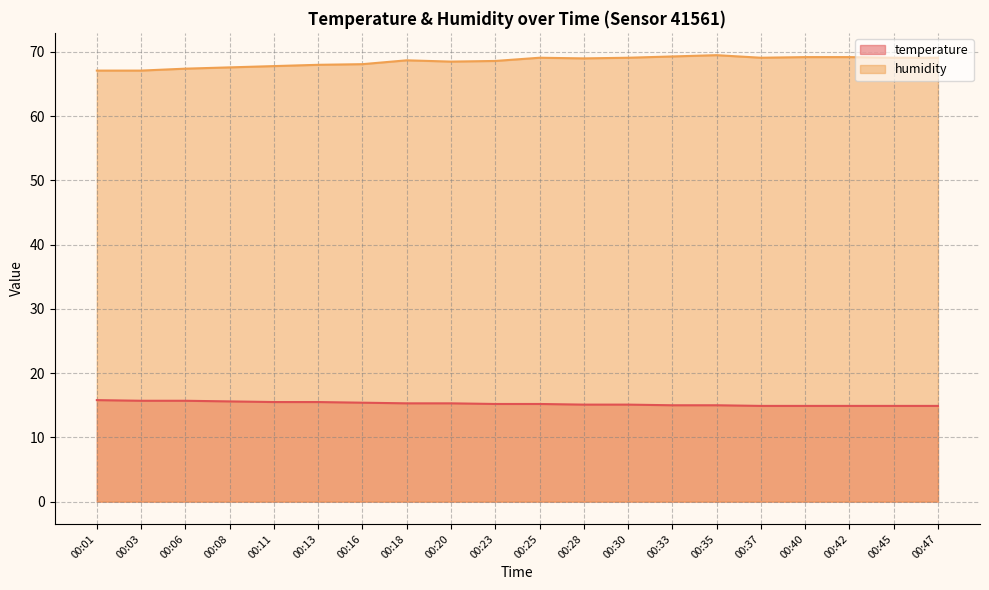

What is the sum of the temperature values at 00:18 and 00:40?

30.2